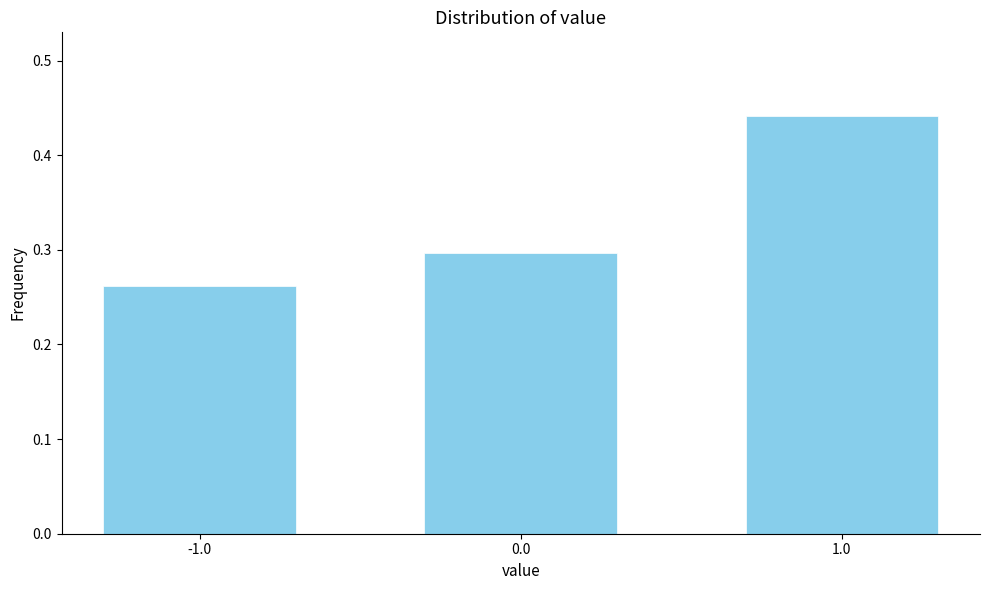

Which label corresponds to the smallest value in the chart?

-1.0